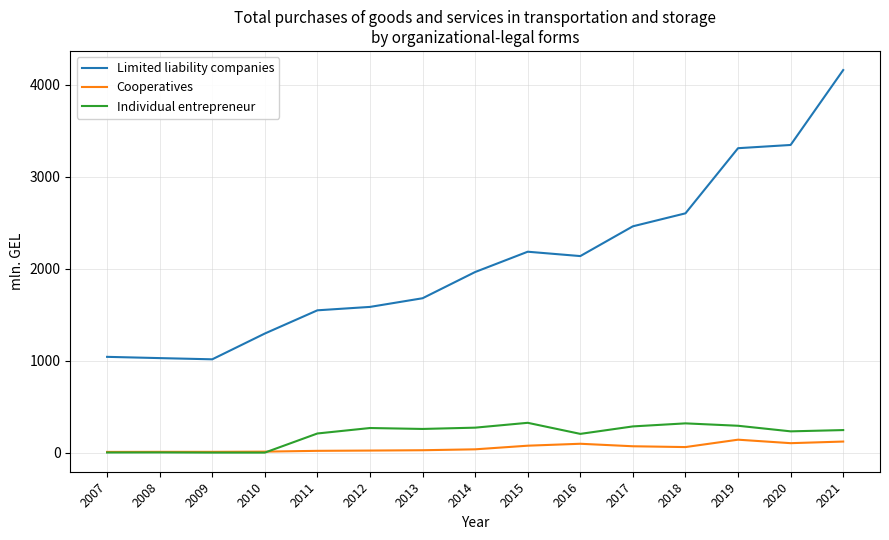

Which series has the largest total across all categories?

Limited liability companies